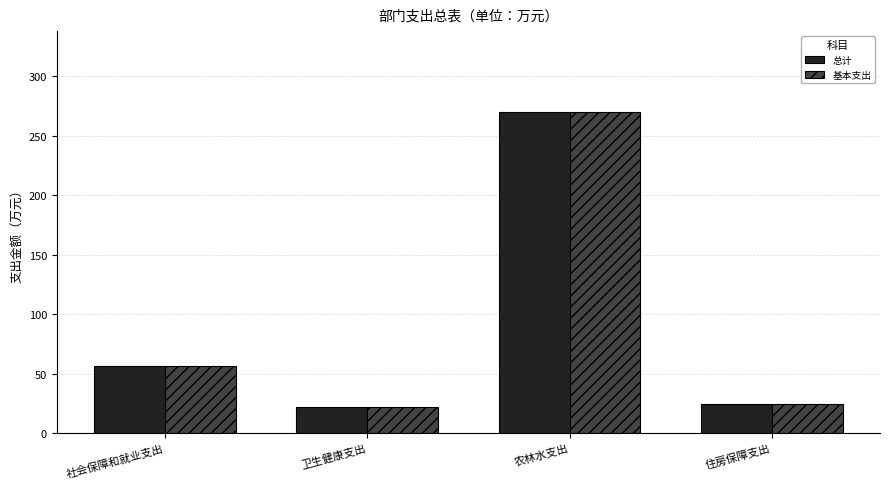

True or false: 基本支出 has a value of 8.4 at 卫生健康支出.

False